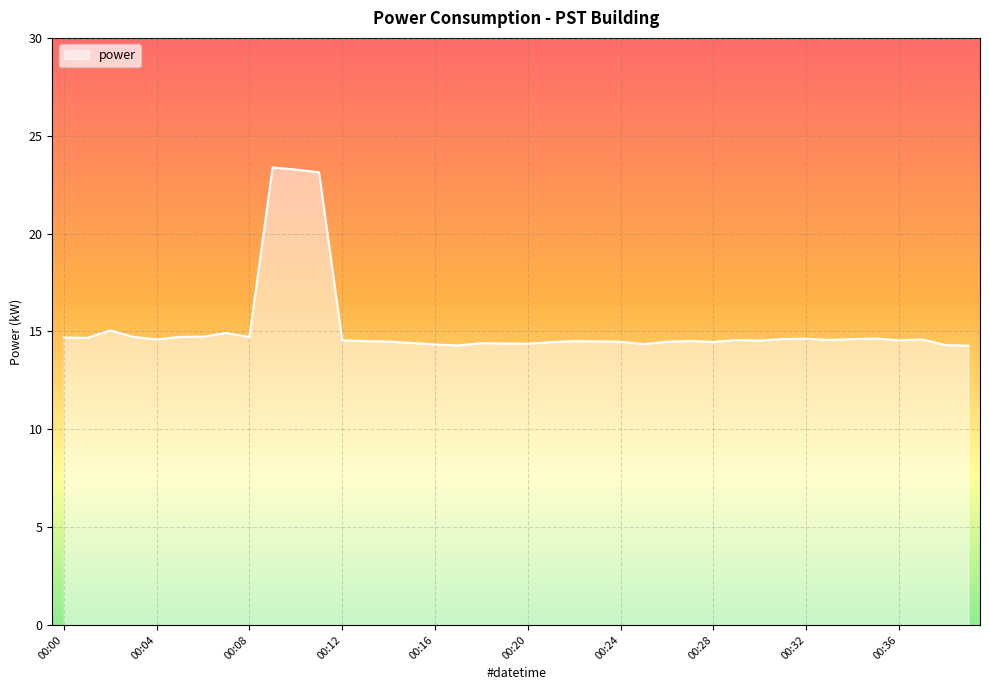

What is the difference between the maximum and minimum values?

9.1